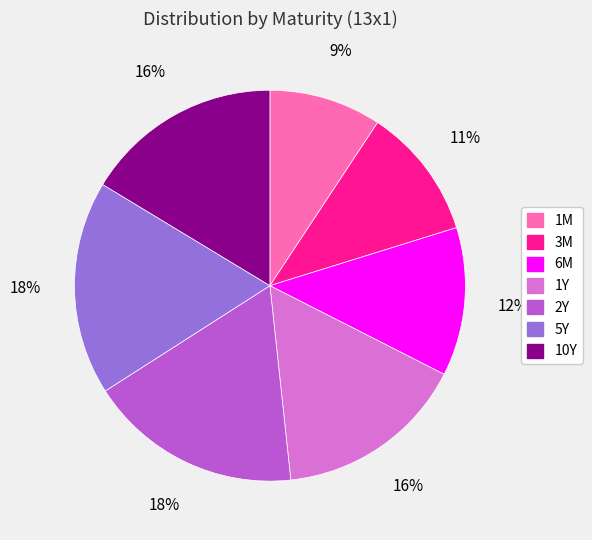

Which slice is the smallest?

1M